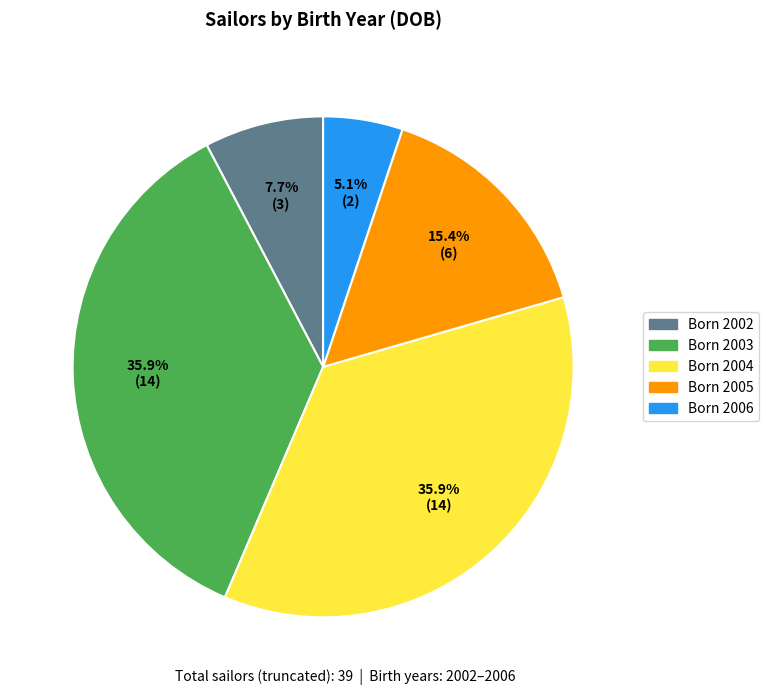

Is there a majority slice in this chart?

No